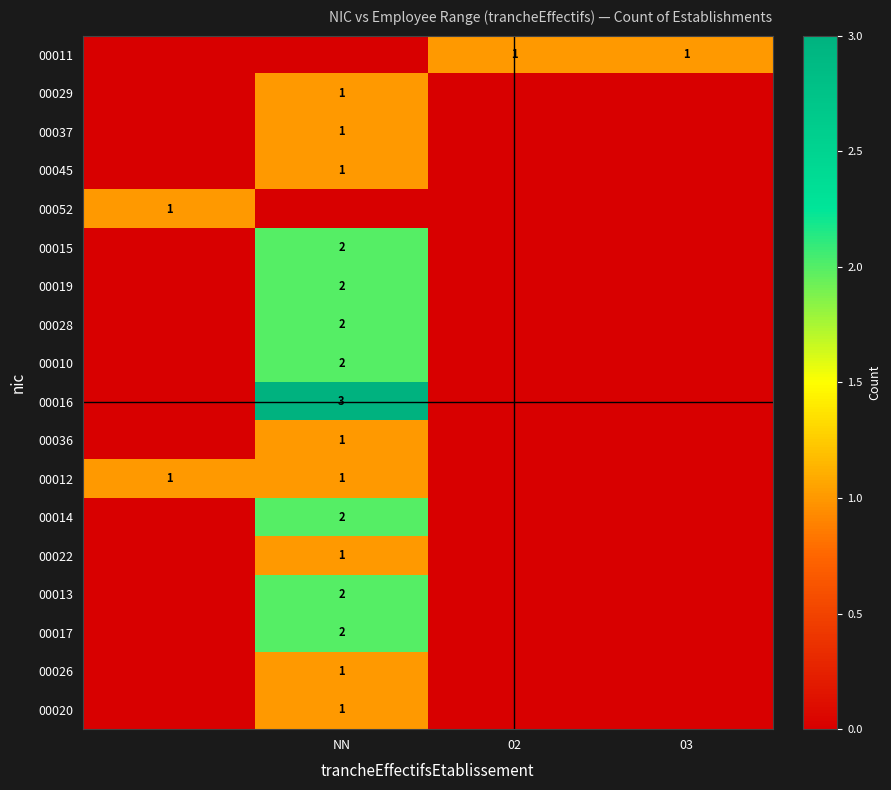

The value of 00019 at NN is 2. True or false?

True